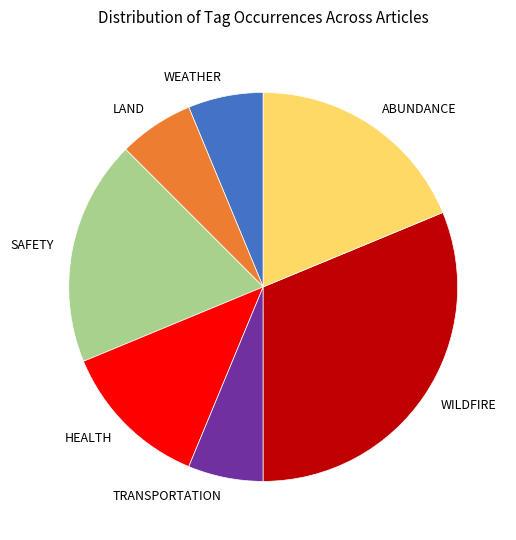

Which slice is the largest?

WILDFIRE